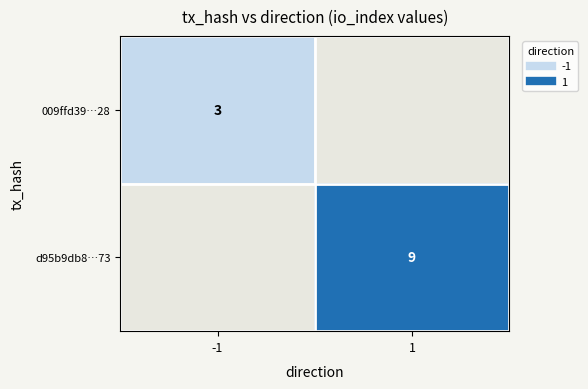

What is the approximate value of d95b9db8…73 at 1?

9.0